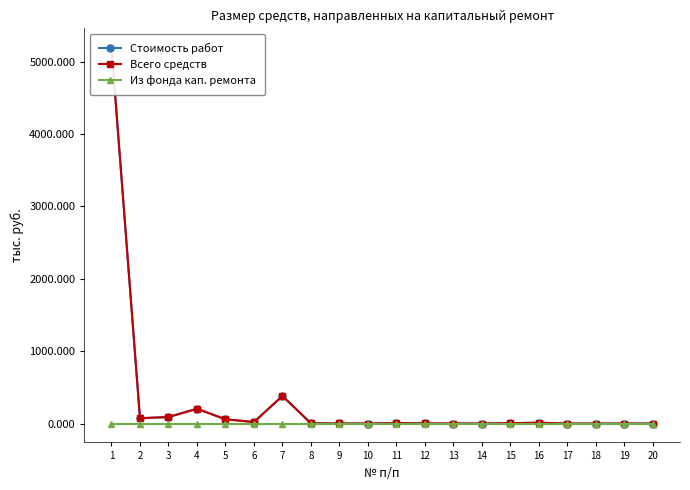

Is this an area chart (filled region under the line)?

No